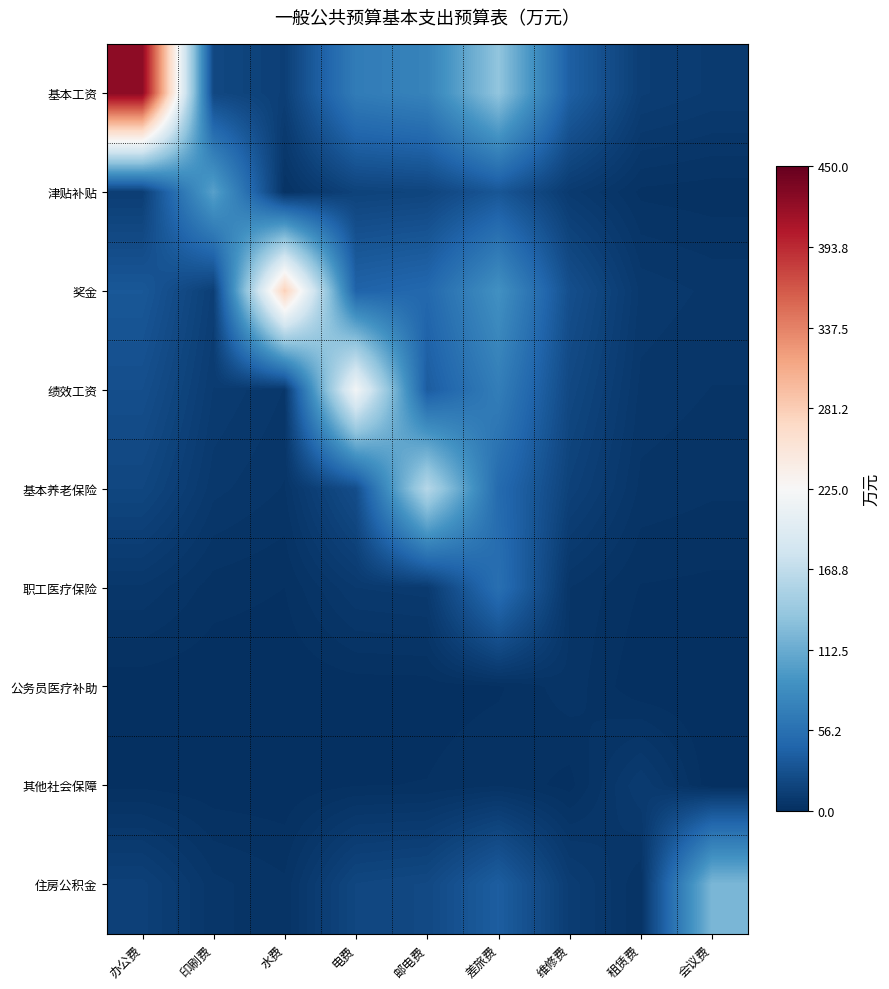

What is the difference between the highest and lowest values at 维修费?

39.7